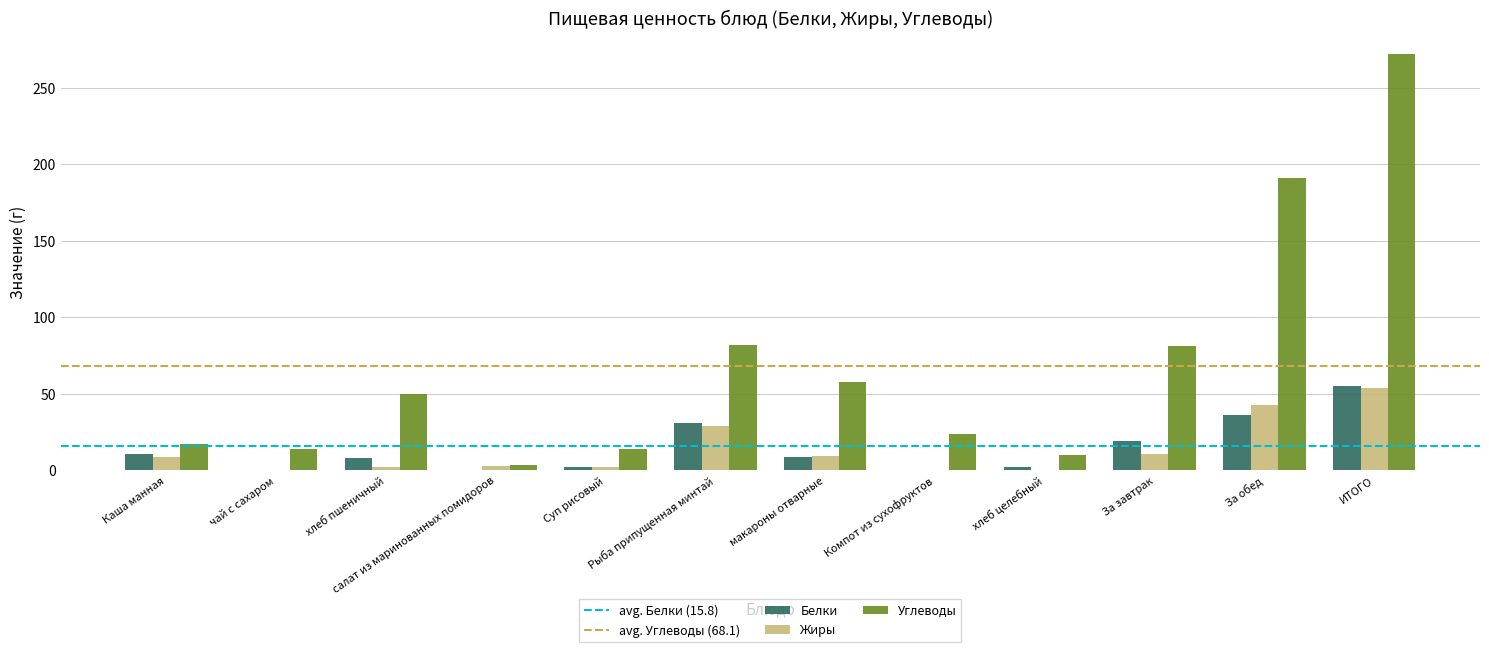

Which series has the largest total across all categories?

Углеводы